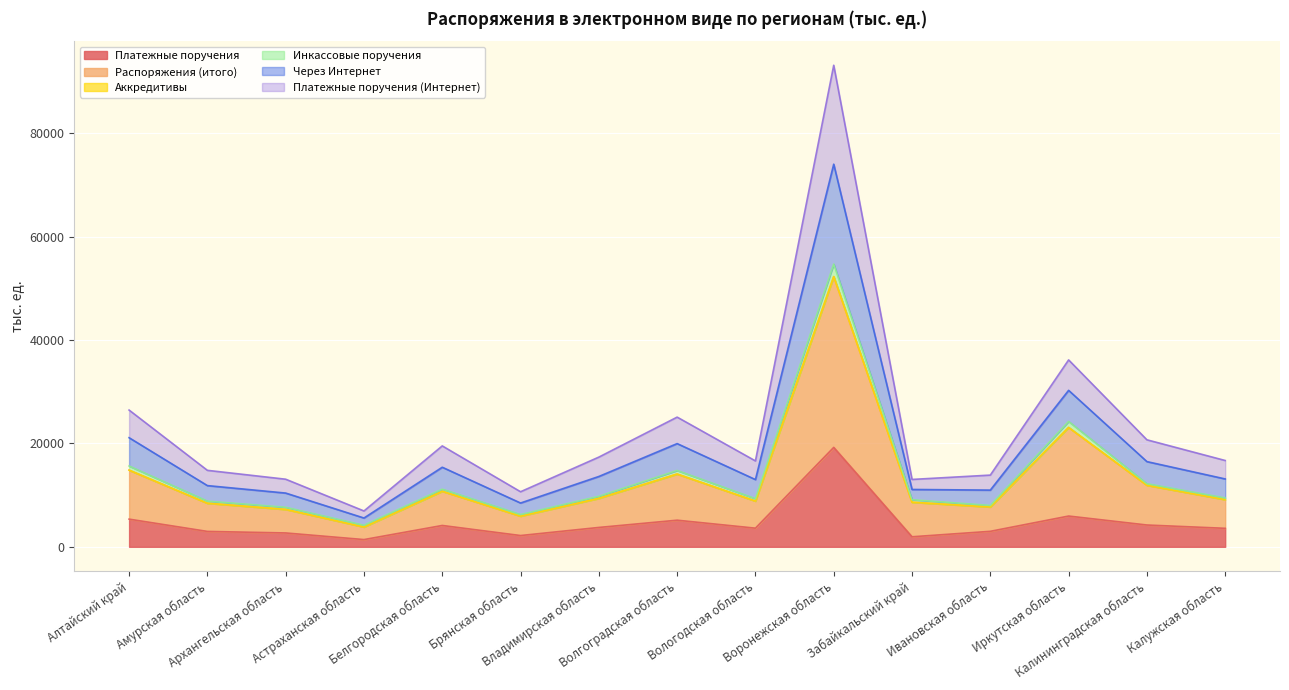

What is the label of the 3rd point from the right?

Иркутская область